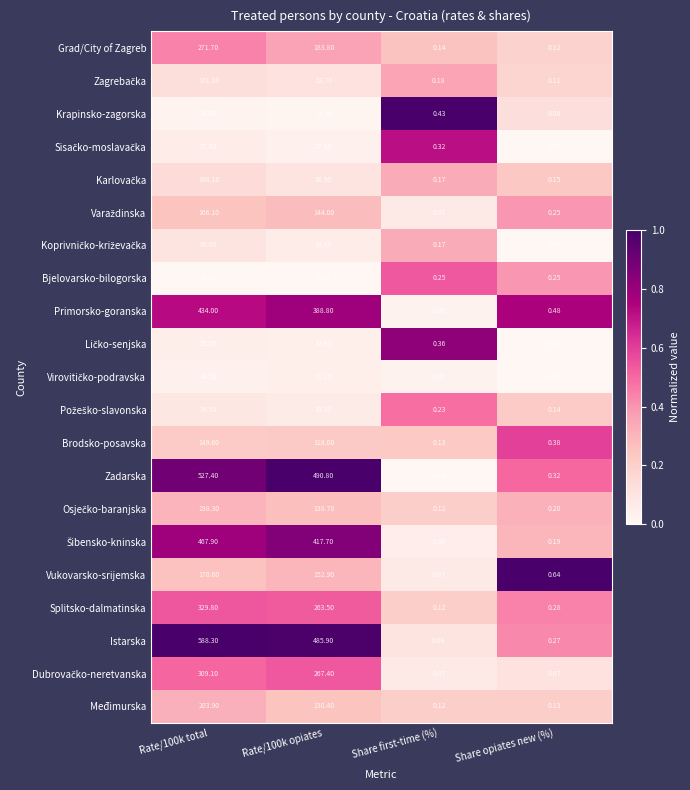

Between Rate/100k opiates and Share opiates new (%), which series saw the biggest shift?

Zadarska